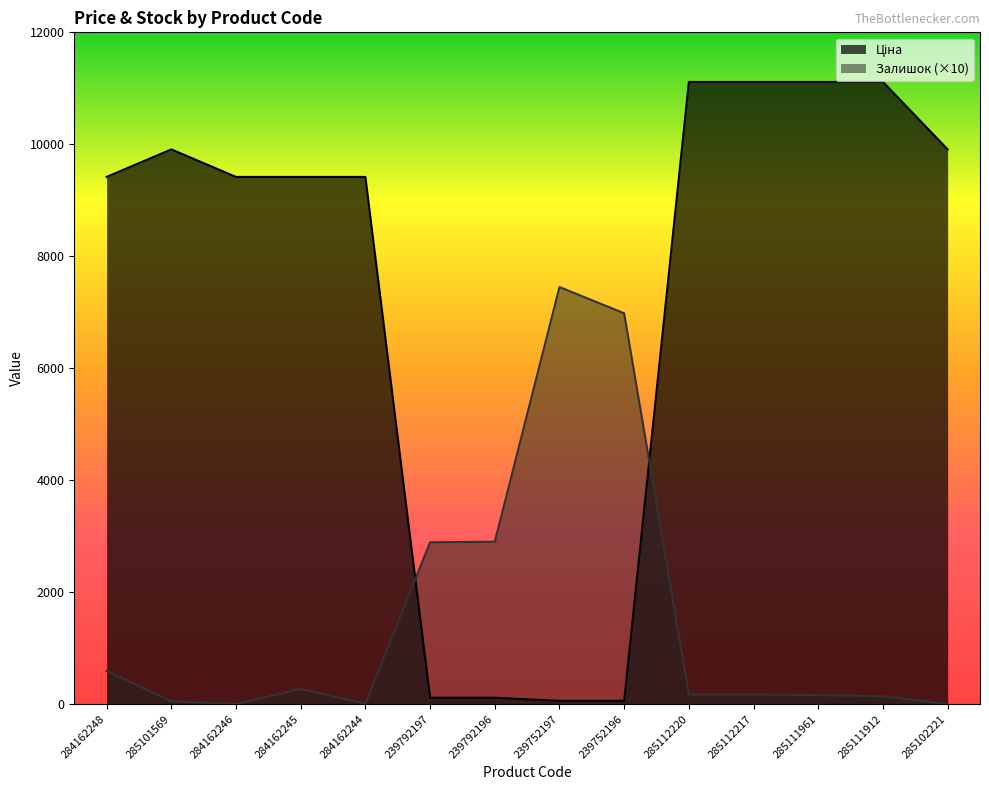

Reading left to right, extract all data points from this chart.

Ціна: 284162248=9416.9	285101569=9908.5	284162246=9416.9	284162245=9416.9	284162244=9416.9	239792197=113.3	239792196=113.3	239752197=56.7	239752196=56.7	285112220=11113.6	285112217=11113.6	285111961=11113.6	285111912=11113.6	285102221=9908.5
Залишок: 284162248=590.0	285101569=50.0	284162246=0.0	284162245=270.0	284162244=10.0	239792197=2890.0	239792196=2900.0	239752197=7450.0	239752196=6980.0	285112220=170.0	285112217=170.0	285111961=160.0	285111912=140.0	285102221=0.0